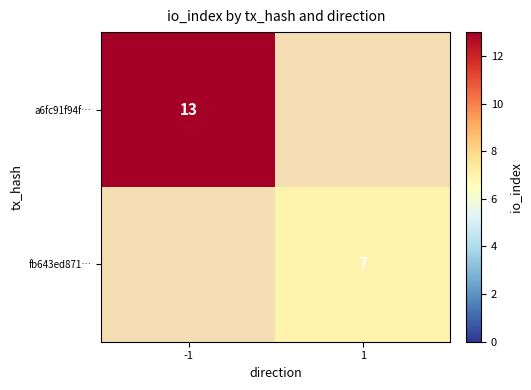

True or false: fb643ed871… has a value of 3 at 1.

False